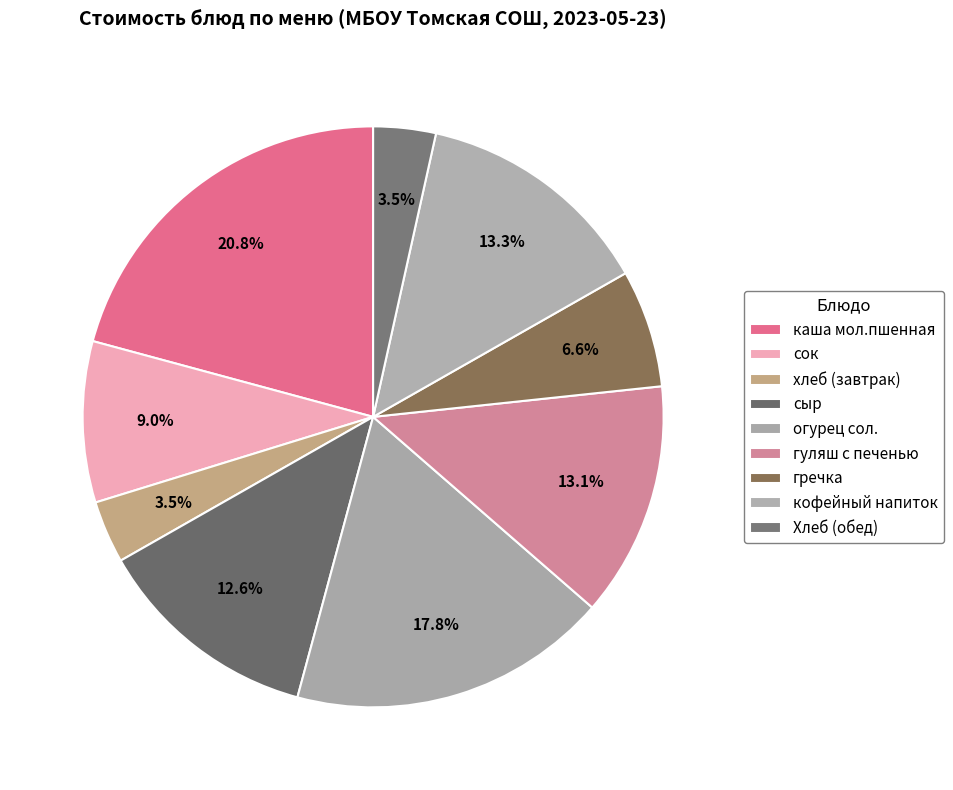

What percentage is the сыр slice, to the nearest percent?

13%